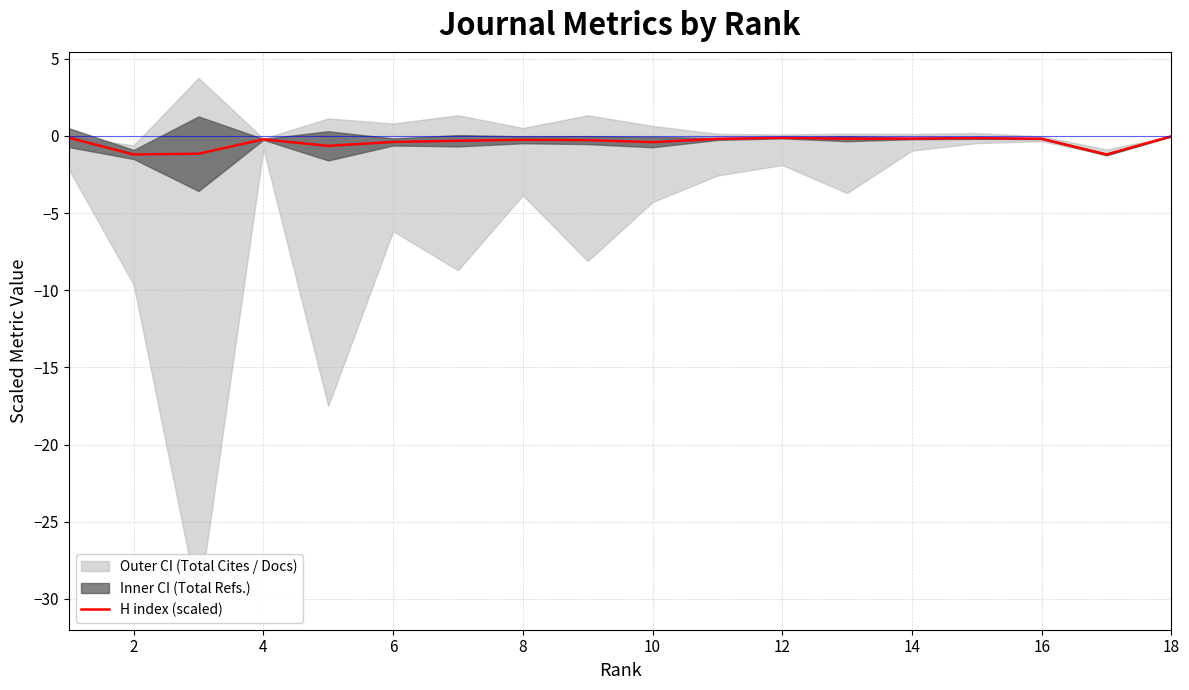

Reading left to right, transcribe all the data shown in this chart.

-0.1	-1.2	-1.1	-0.2	-0.6	-0.4	-0.3	-0.2	-0.3	-0.4	-0.2	-0.1	-0.2	-0.2	-0.1	-0.2	-1.2	-0.0